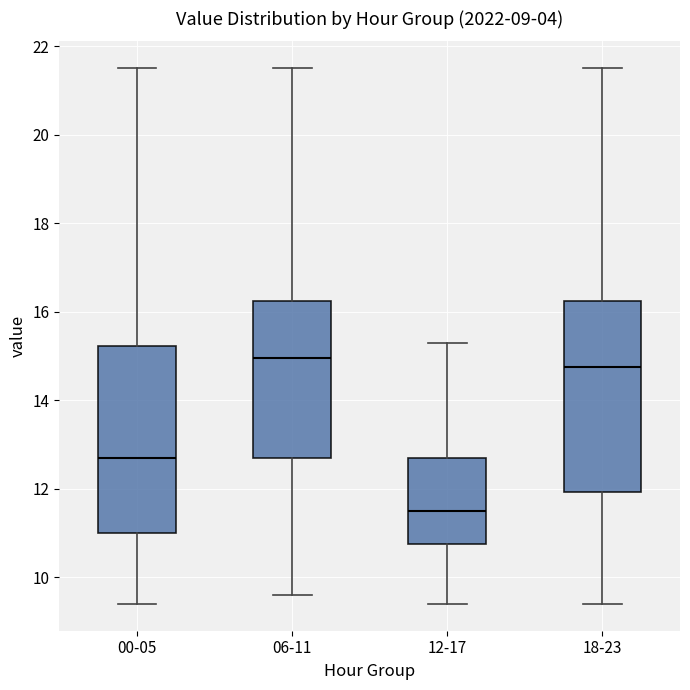

Which box's median line is the lowest?

12-17